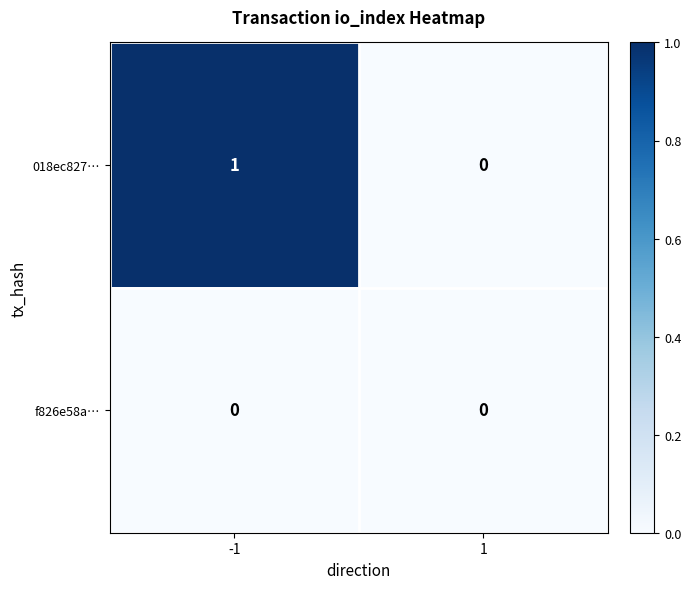

Which series has the widest spread of values?

018ec827…